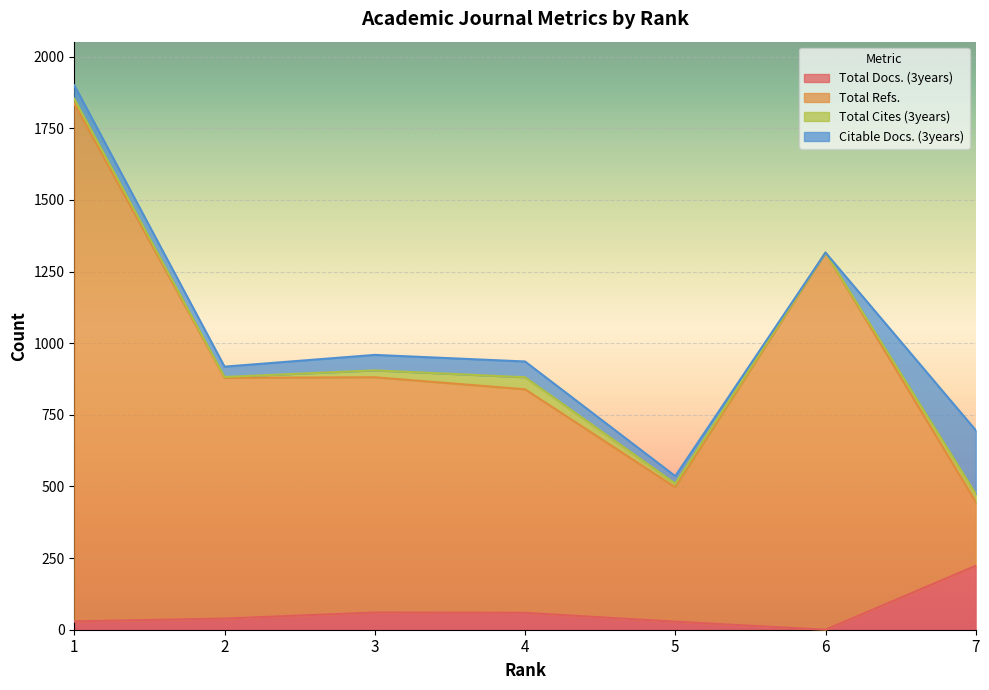

Where is the first local maximum for Total Refs.?

3